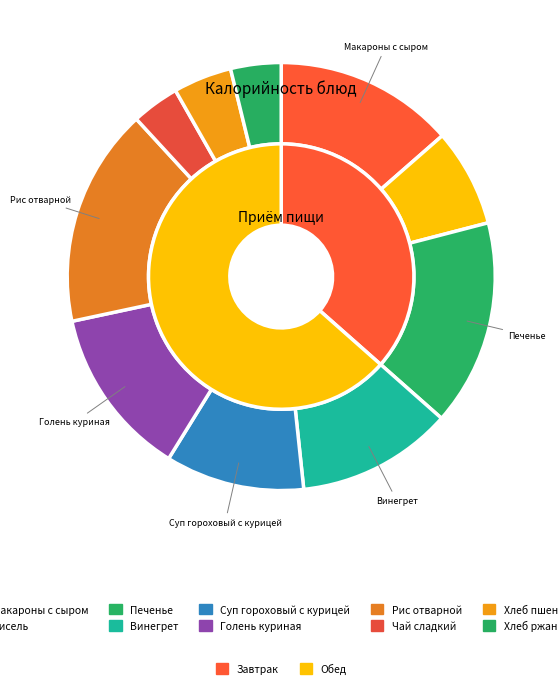

How many segments does this pie chart have?

10